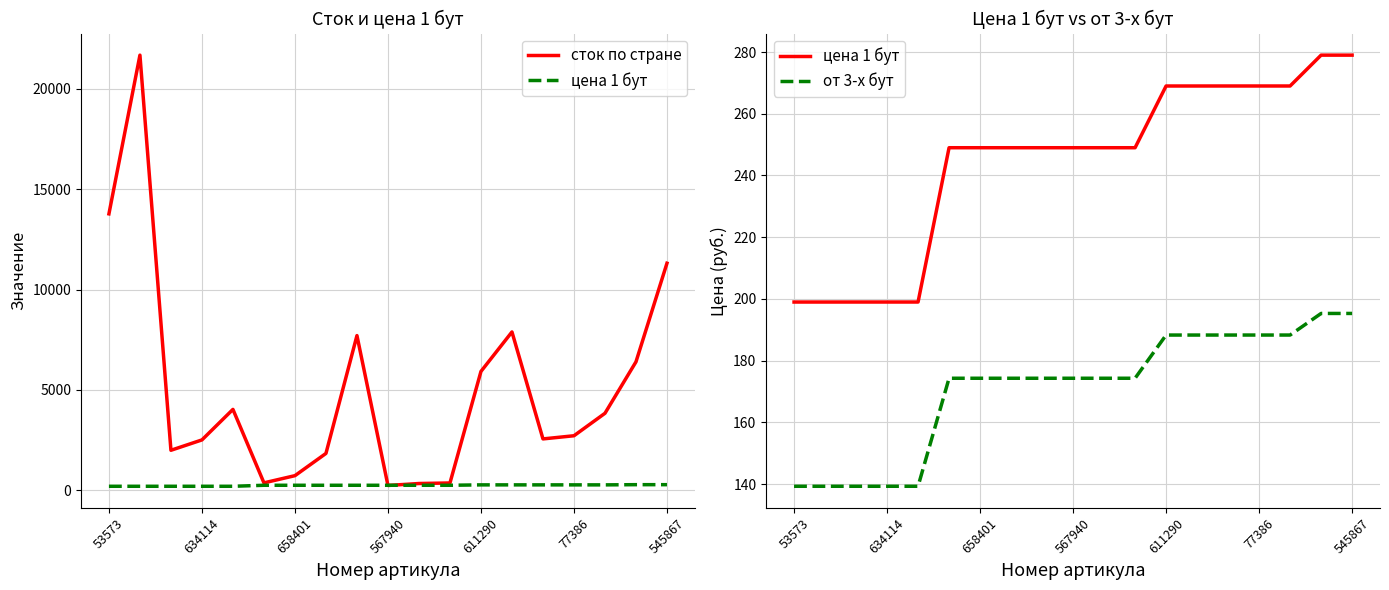

What is the sum of all от 3-х бут values?

3248.7